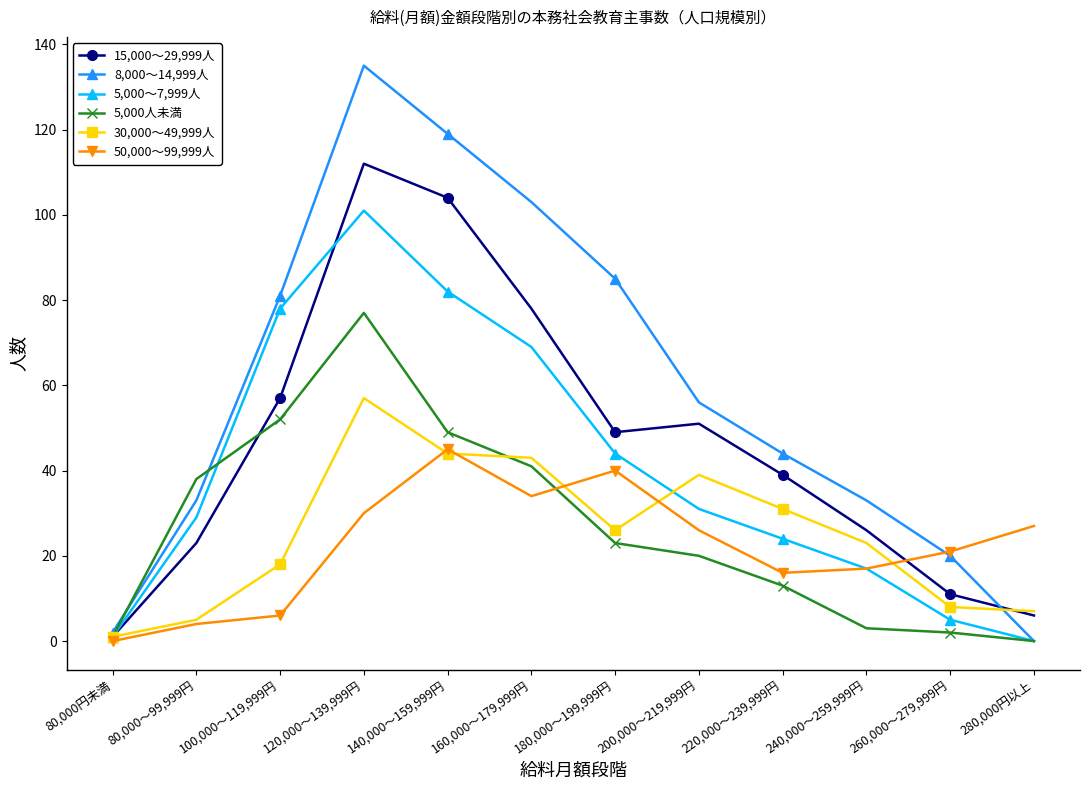

Which series has the largest range (max minus min)?

8,000～14,999人